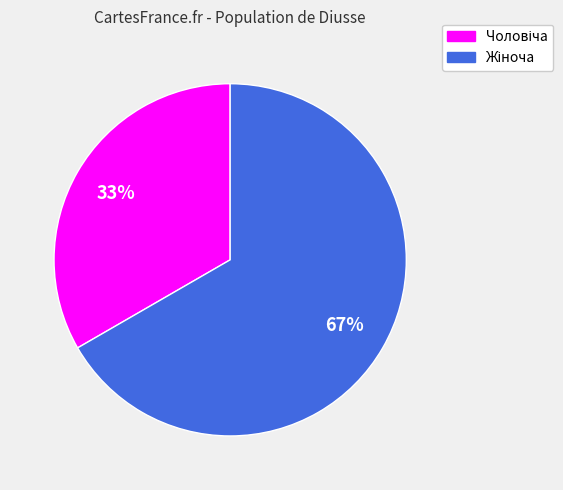

To the nearest percent, what is the average slice percentage?

50%